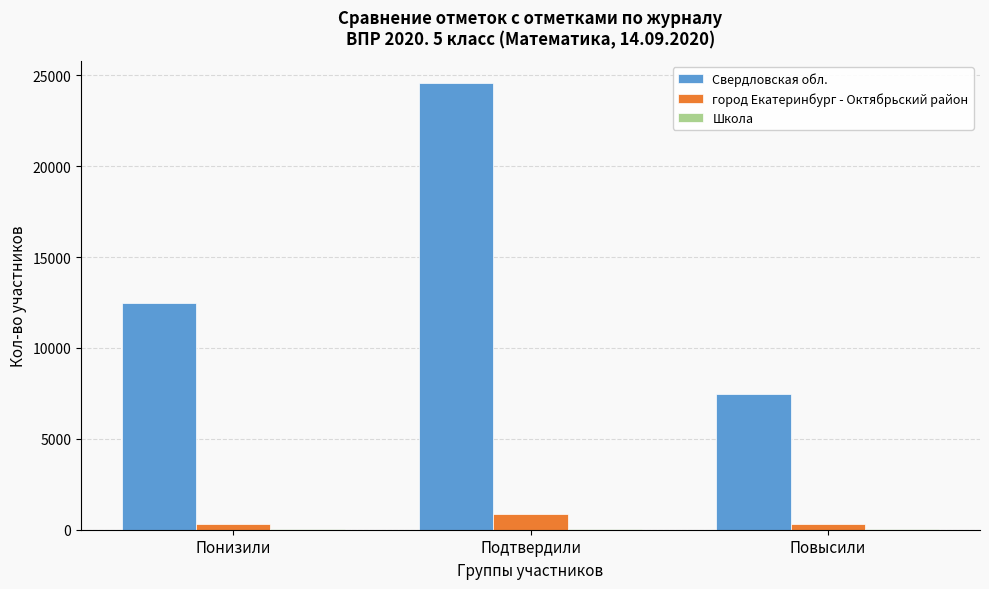

Is the value of Свердловская обл. at Повысили greater than the value of город Екатеринбург - Октябрьский район at Подтвердили?

Yes